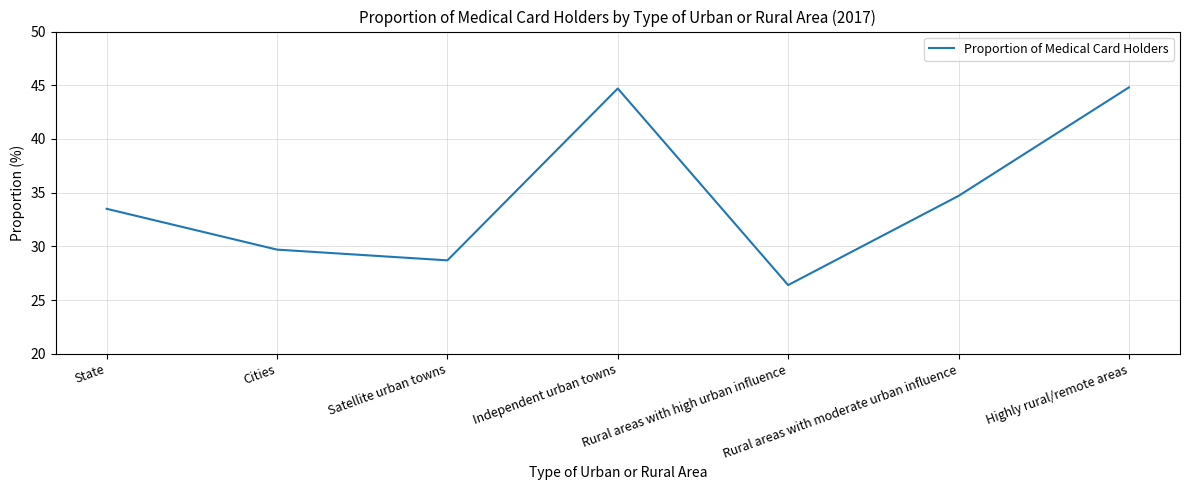

What is the ratio of the value at Independent urban towns to the value at Rural areas with high urban influence?

1.7